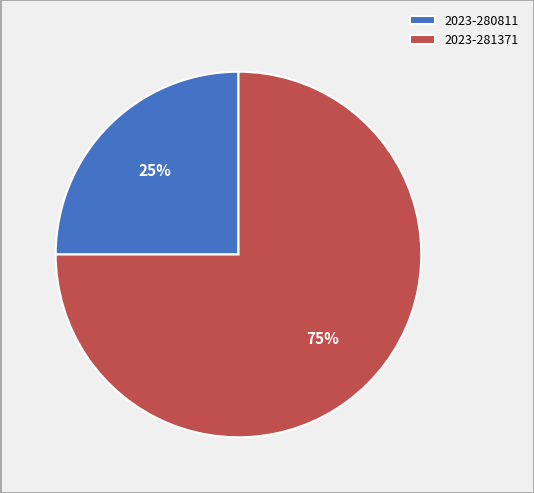

Is there any slice that represents more than half of the pie?

Yes